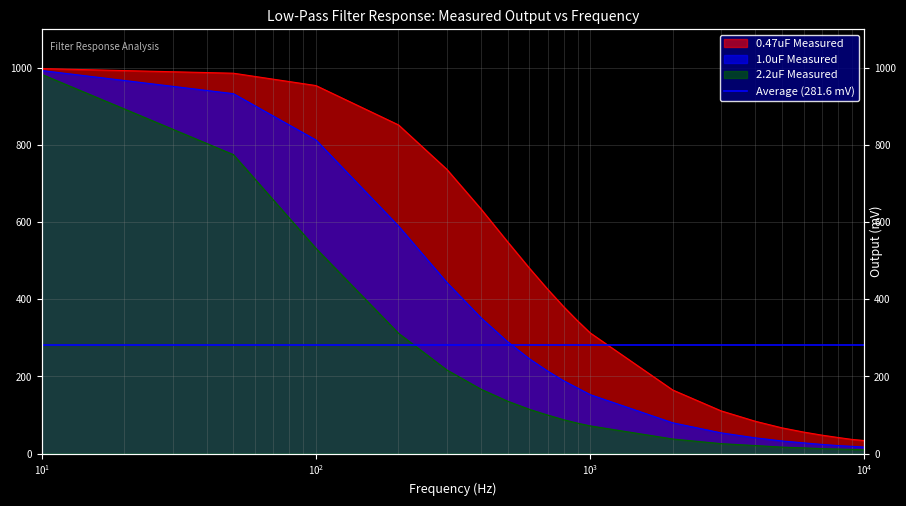

How many lines are shown in the chart?

3